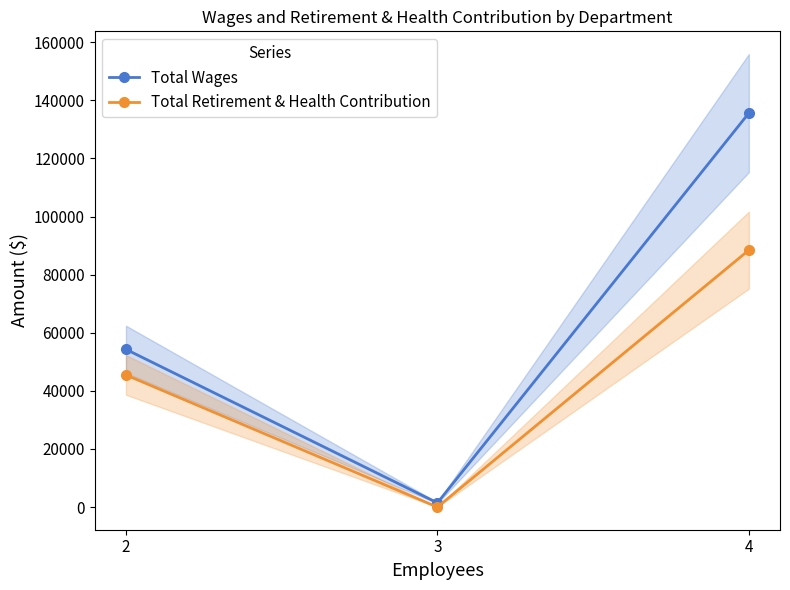

List the series in order of their peak value, highest first.

Total Wages, Total Retirement & Health Contribution